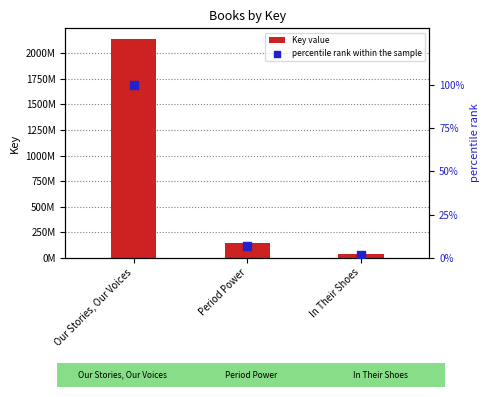

Which series reaches the maximum Y coordinate?

Key value